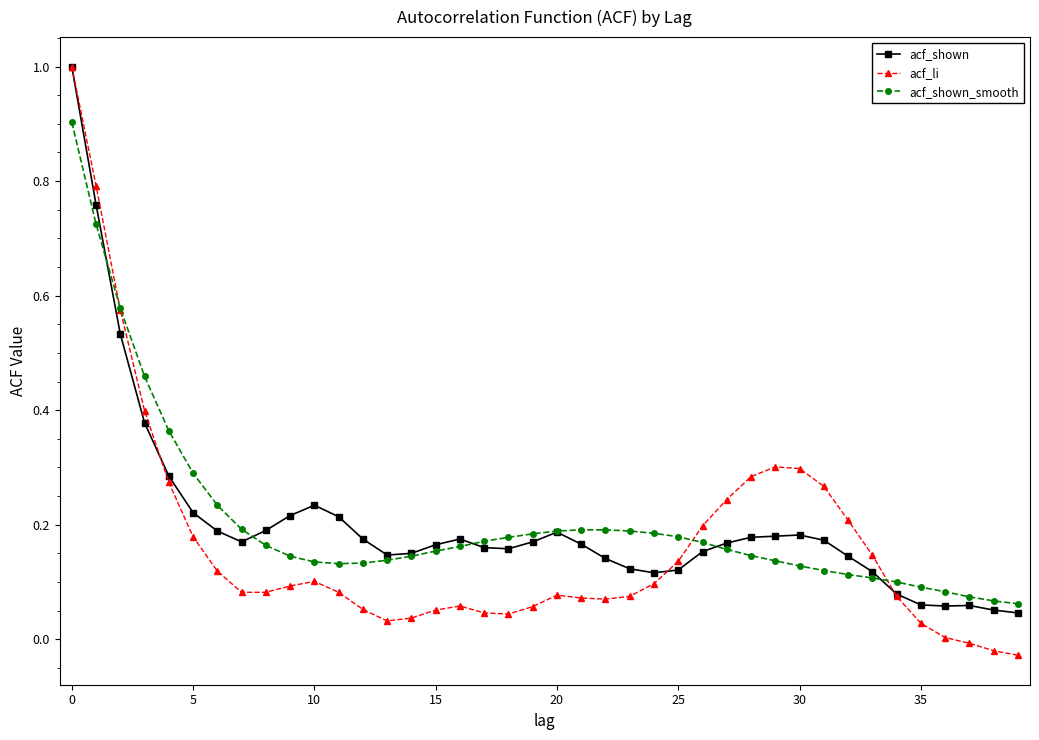

True or false: acf_shown has more than 2 interior local peaks.

True